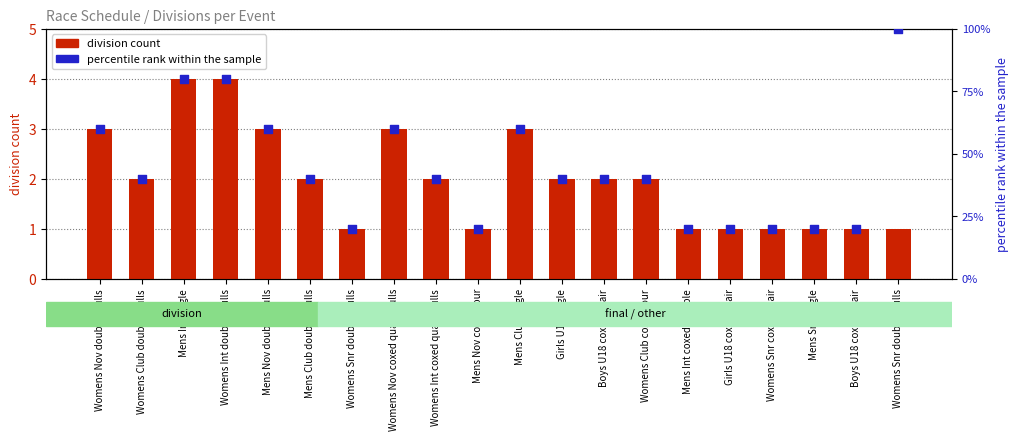

Which series has the widest spread of Y values?

percentile rank within the sample